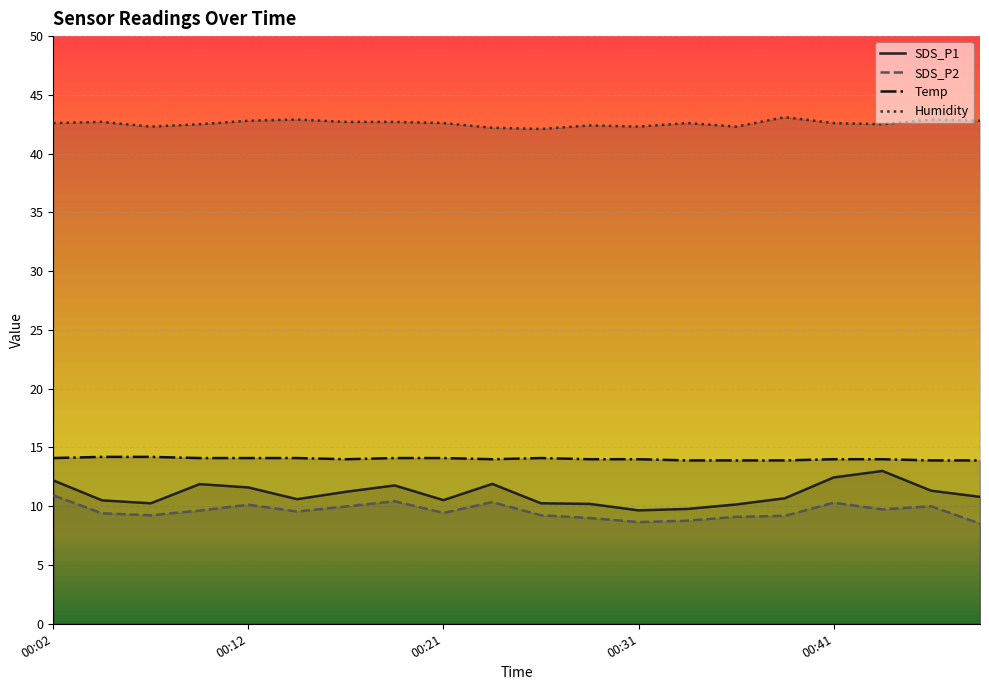

What is the total value across all series at 00:09?

78.1